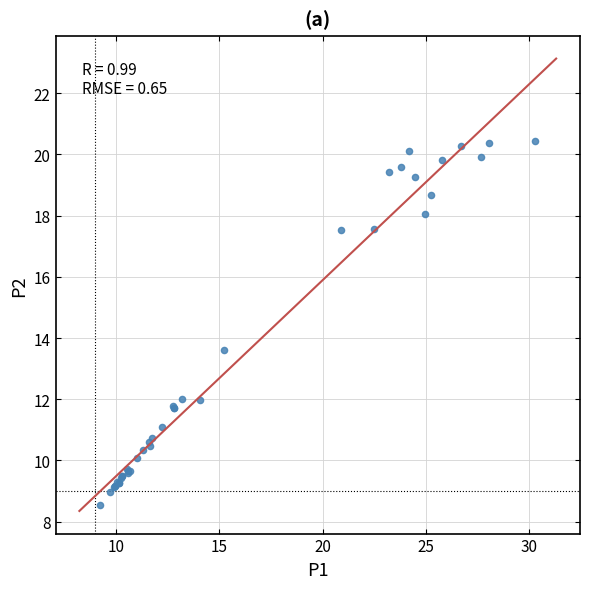

What Y value in the scatter plot is closest to 14?

13.6